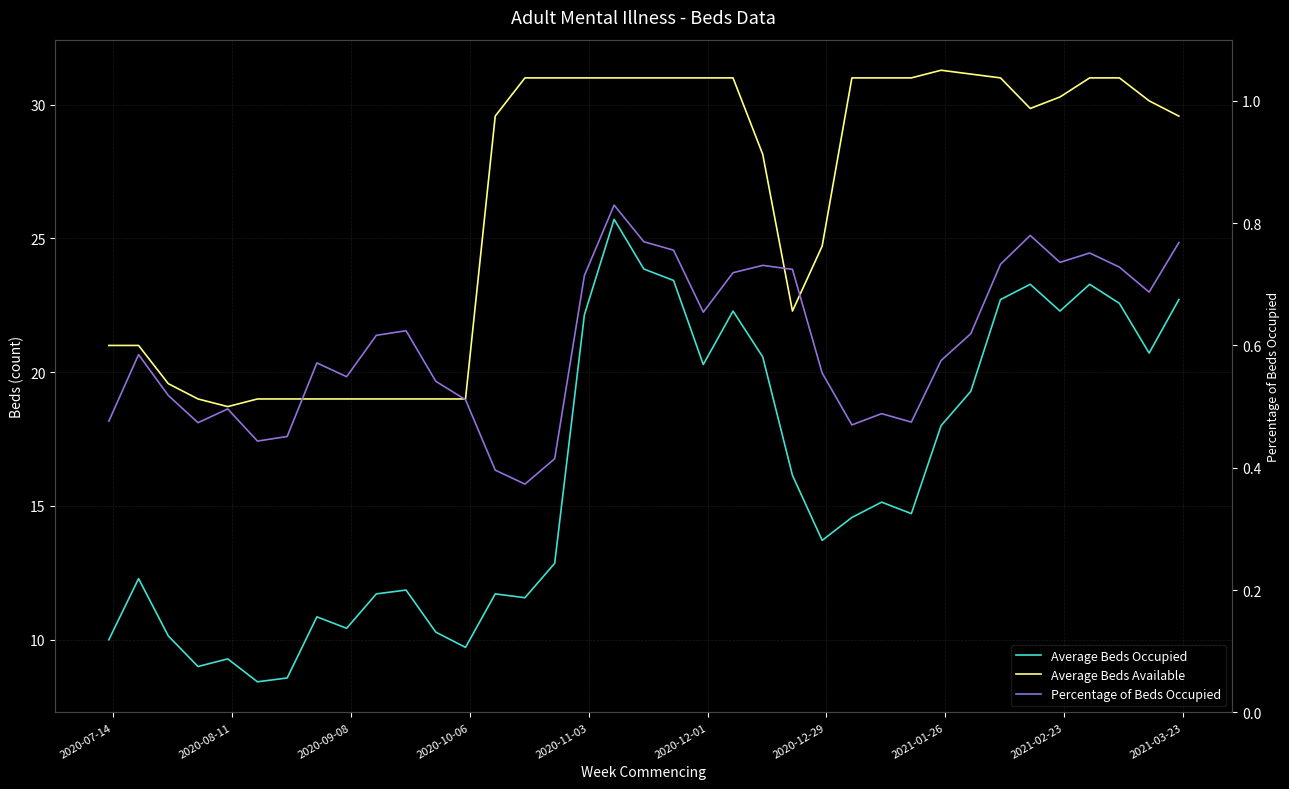

What is the minimum value for Average Beds Available?

18.7